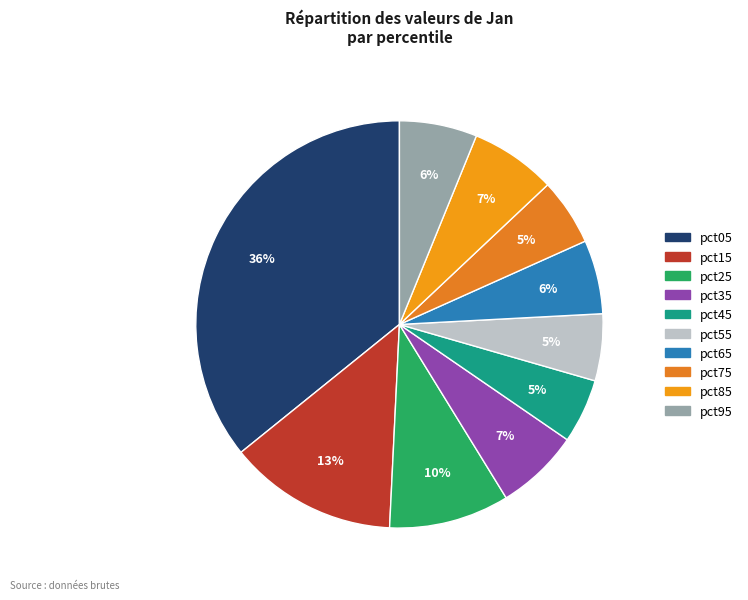

To the nearest percent, what is the combined percentage of pct15 and pct95?

20%